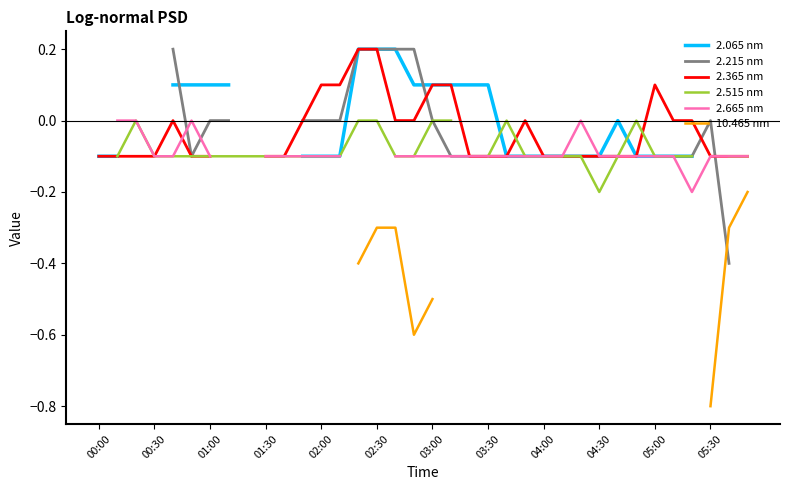

Count the 2.365 nm values in the range 0 to 1.

14